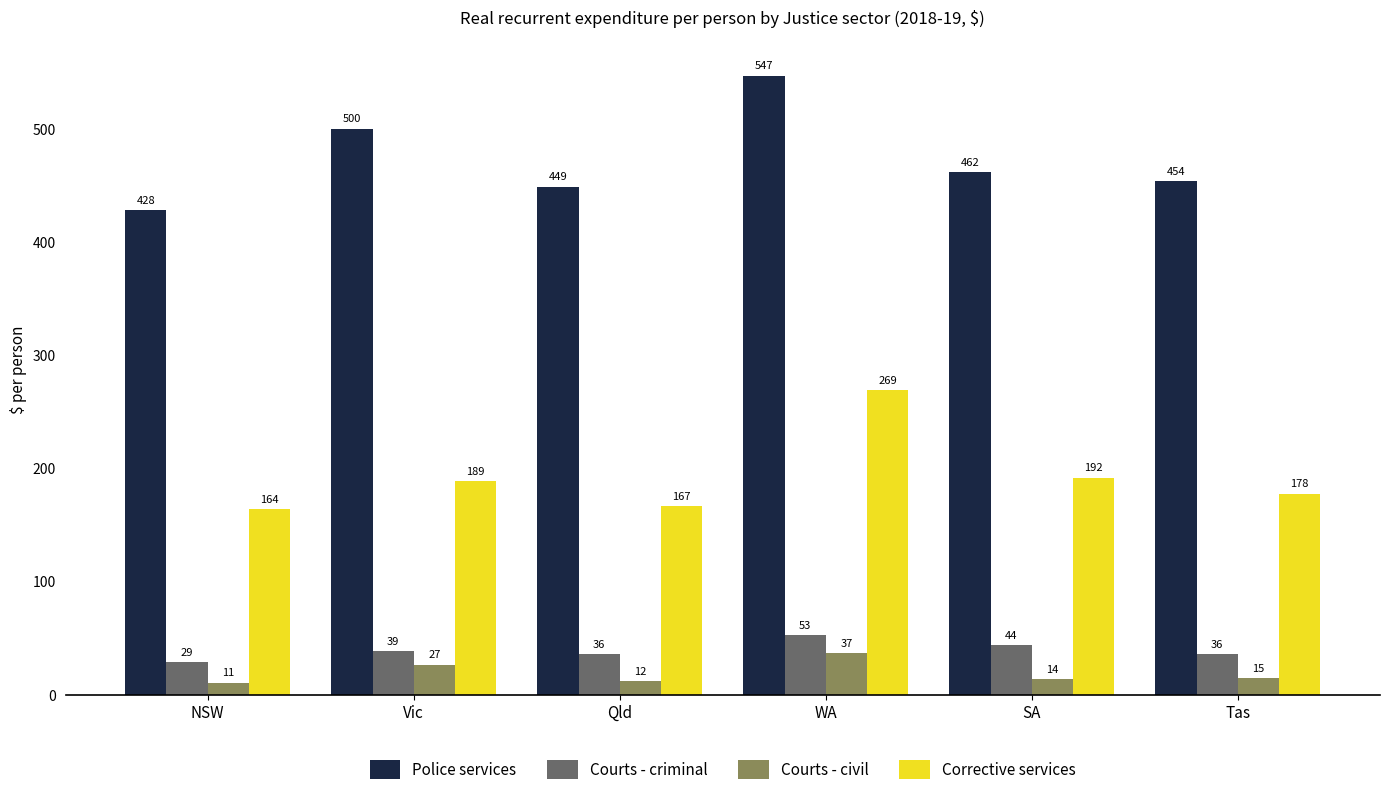

At how many categories does at least one series exceed 445?

5